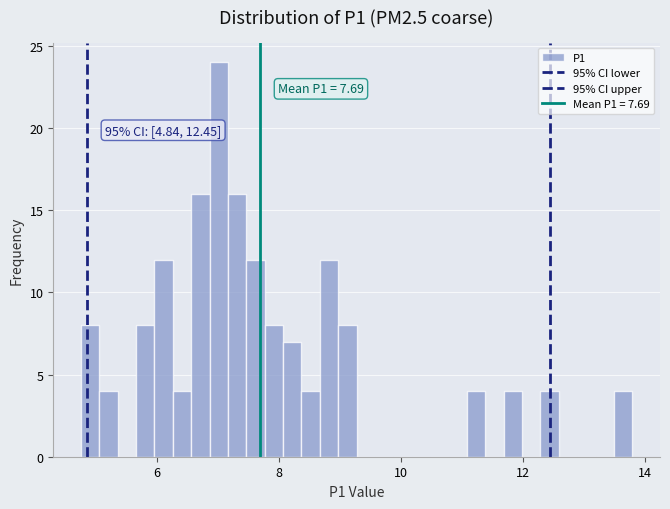

Around what value on the x-axis is the tallest bar? Give the approximate position of its centre, as read against the axis.

7.0